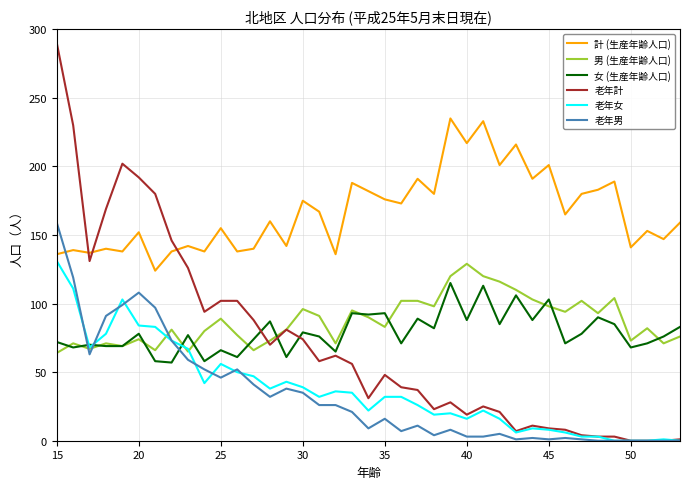

Which series has the largest range (max minus min)?

老年計